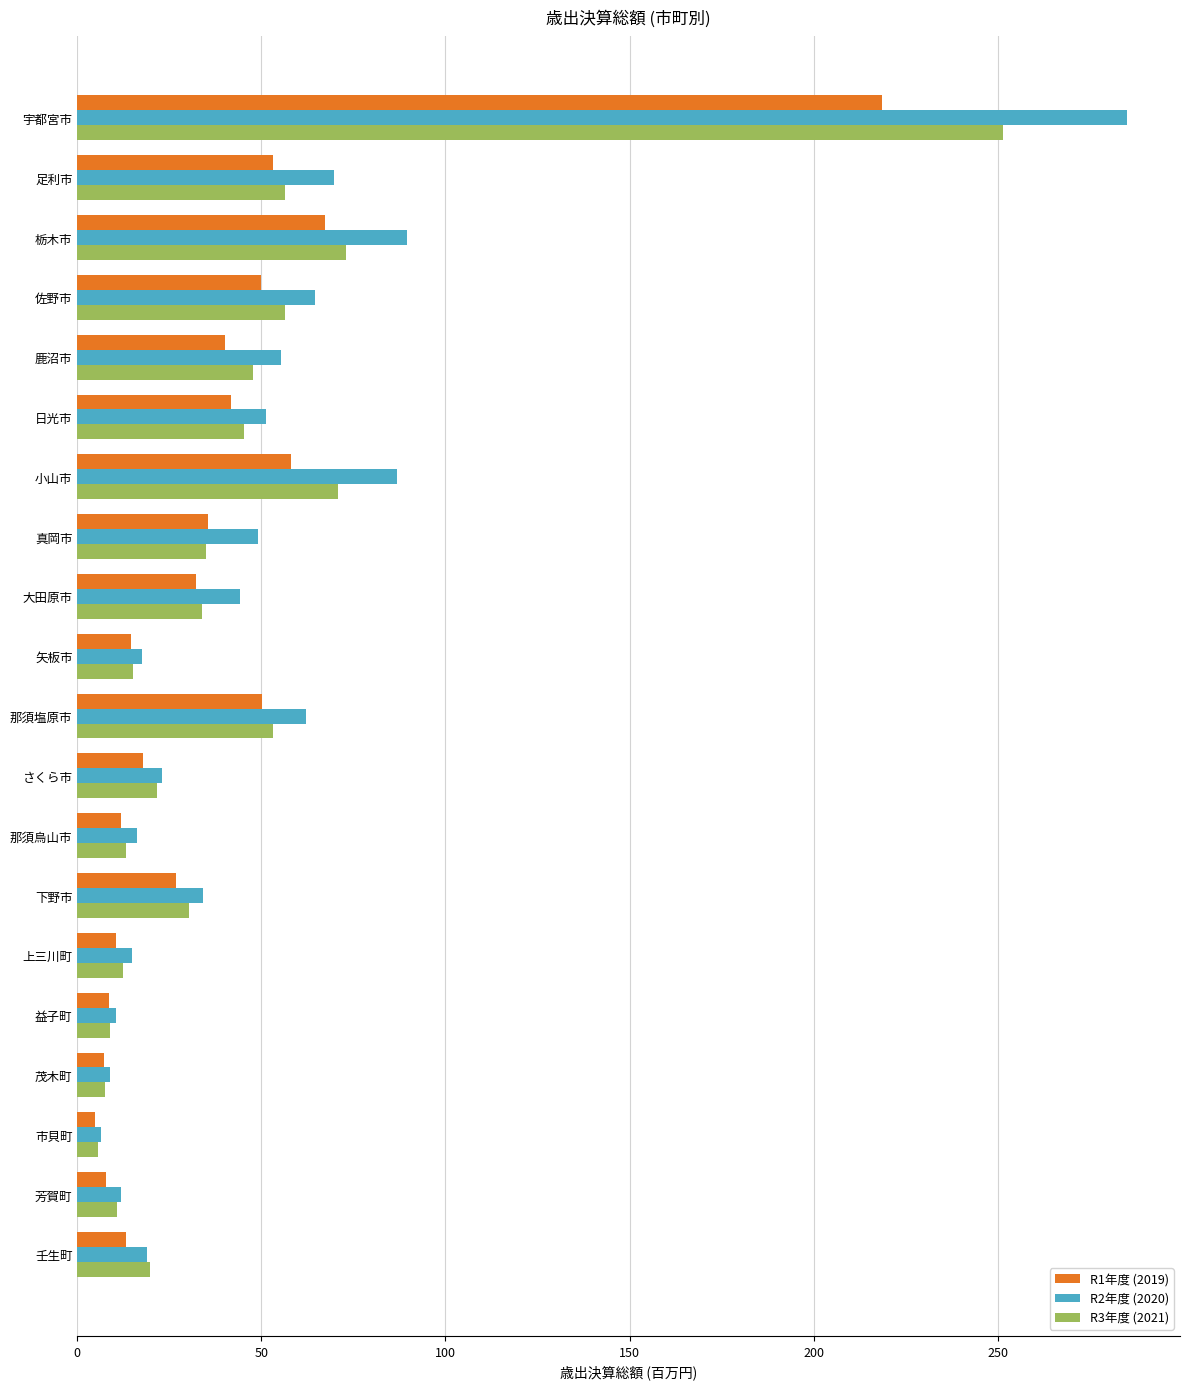

List the series in order of their peak value, lowest first.

R1年度 (2019), R3年度 (2021), R2年度 (2020)